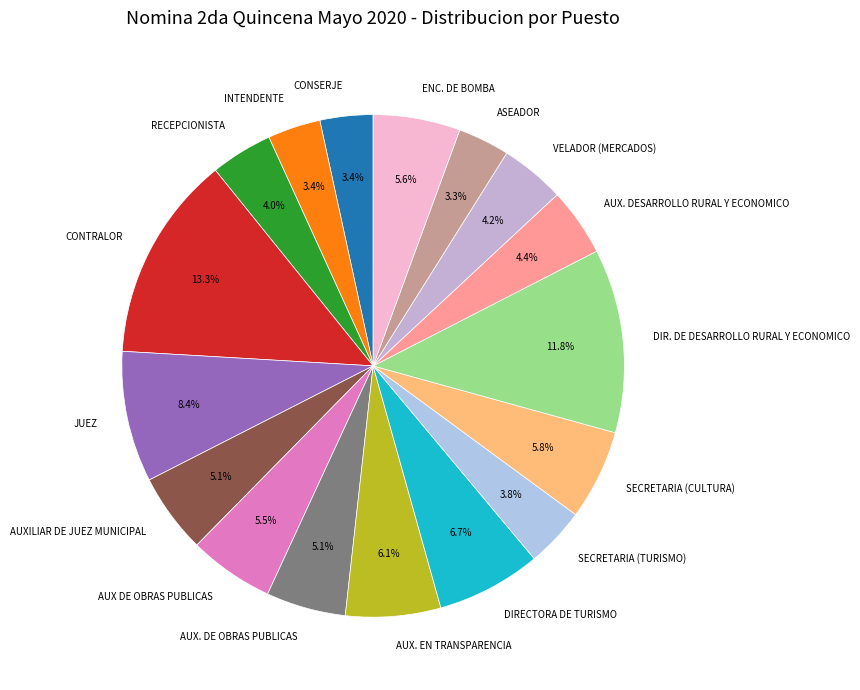

To the nearest percent, what is the average slice percentage?

6%